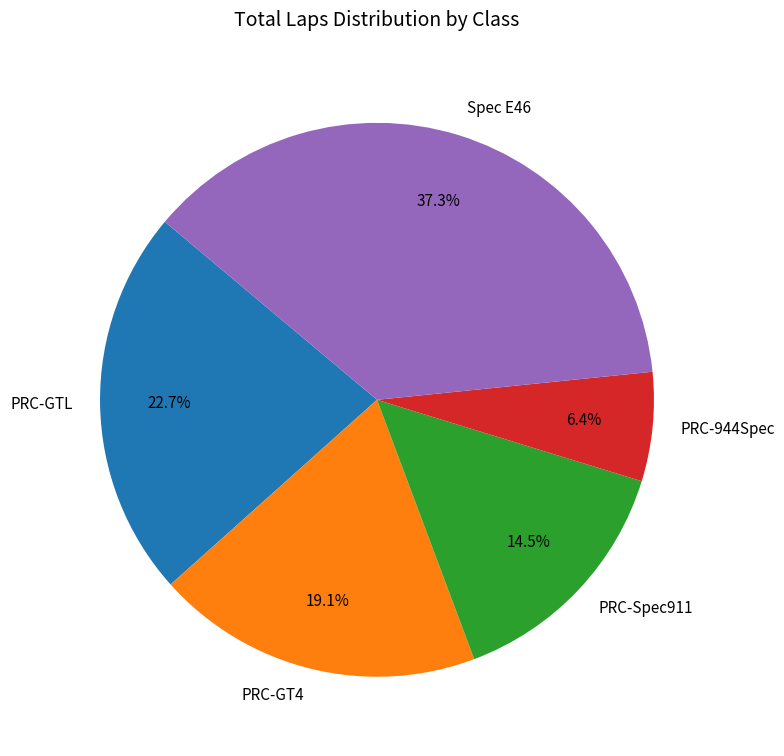

What is the total percentage of PRC-944Spec and PRC-Spec911?

20.9%